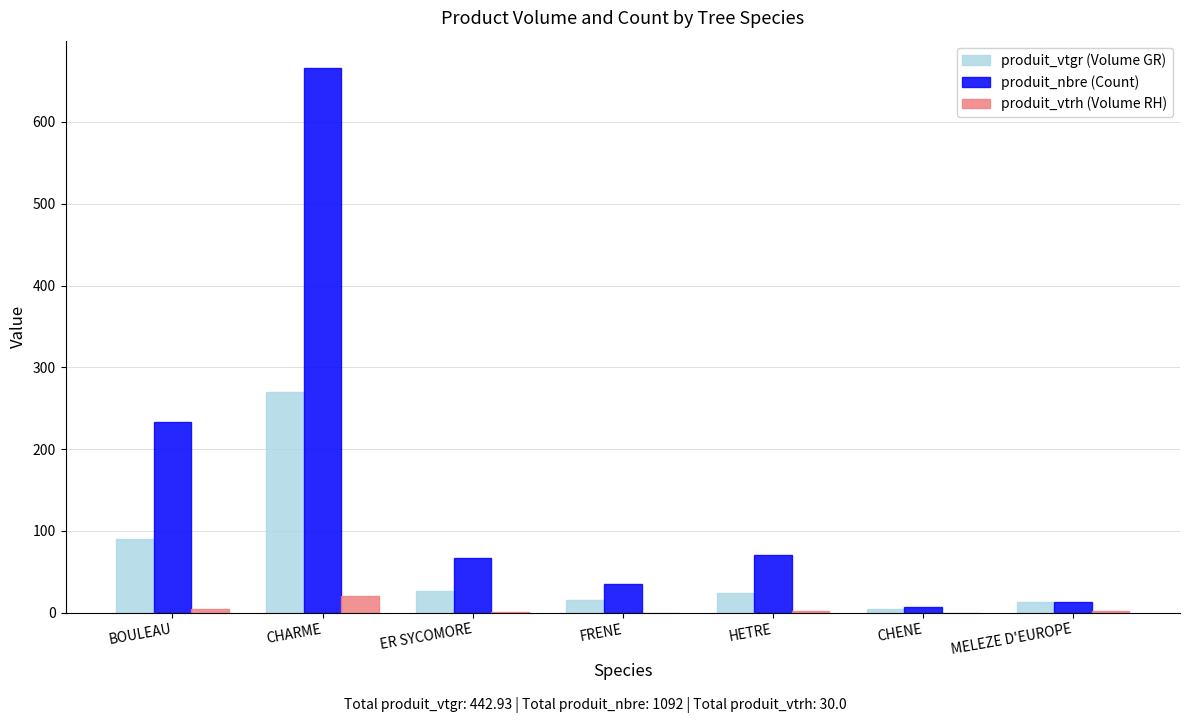

What is the greatest value displayed?

666.0